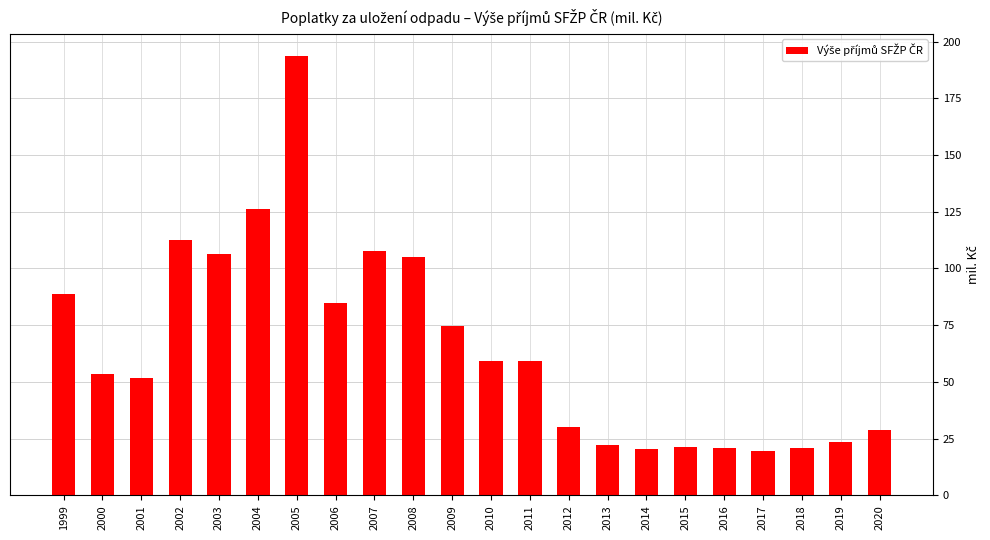

The chart shows a value of 20.4 at 2014. True or false?

True